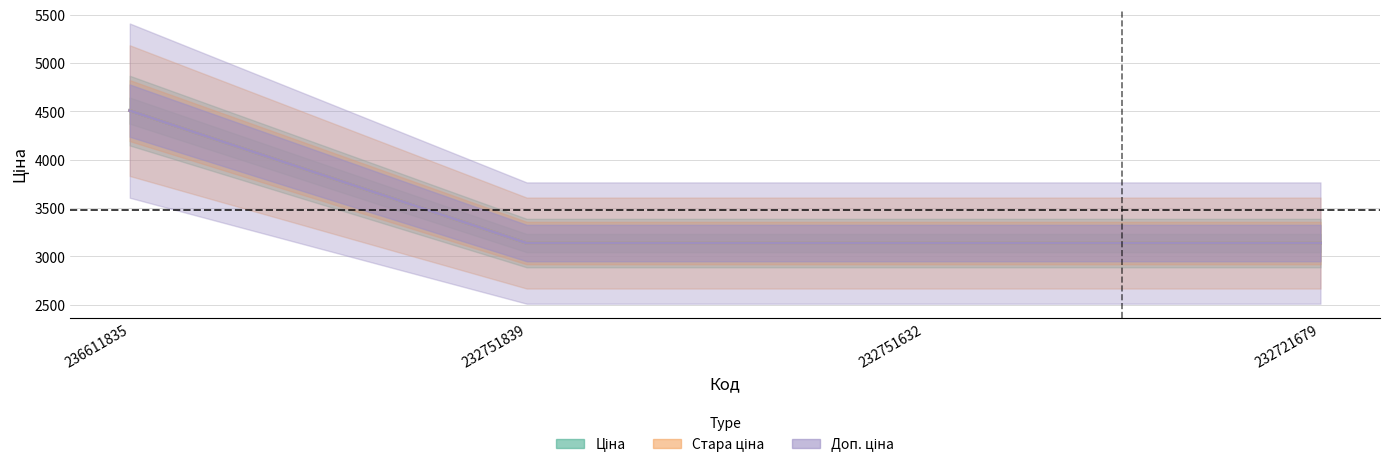

What are all the series names shown in the legend?

Ціна, Стара ціна, Доп. ціна